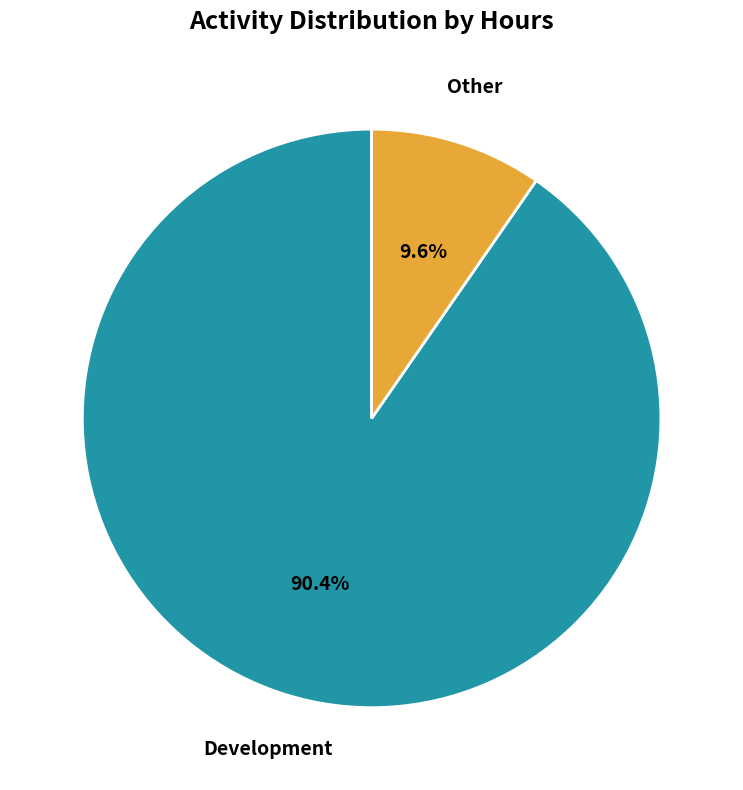

Which slice is the smallest?

Other